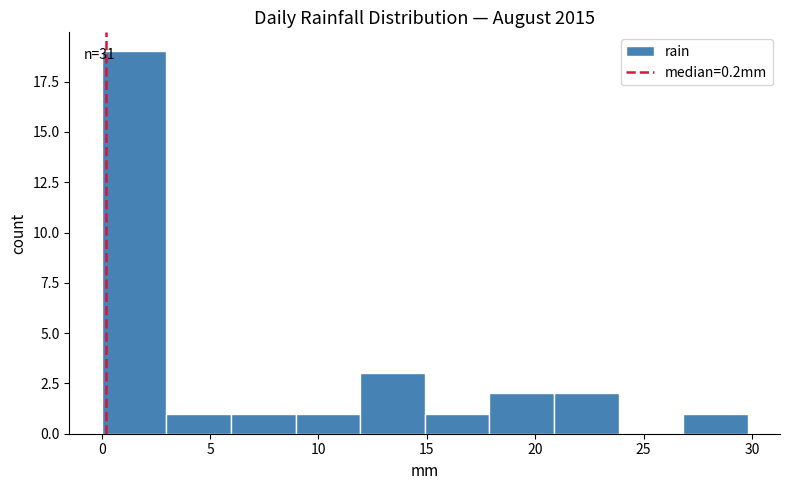

Over which range of the x-axis is the bar tallest?

0 to 3